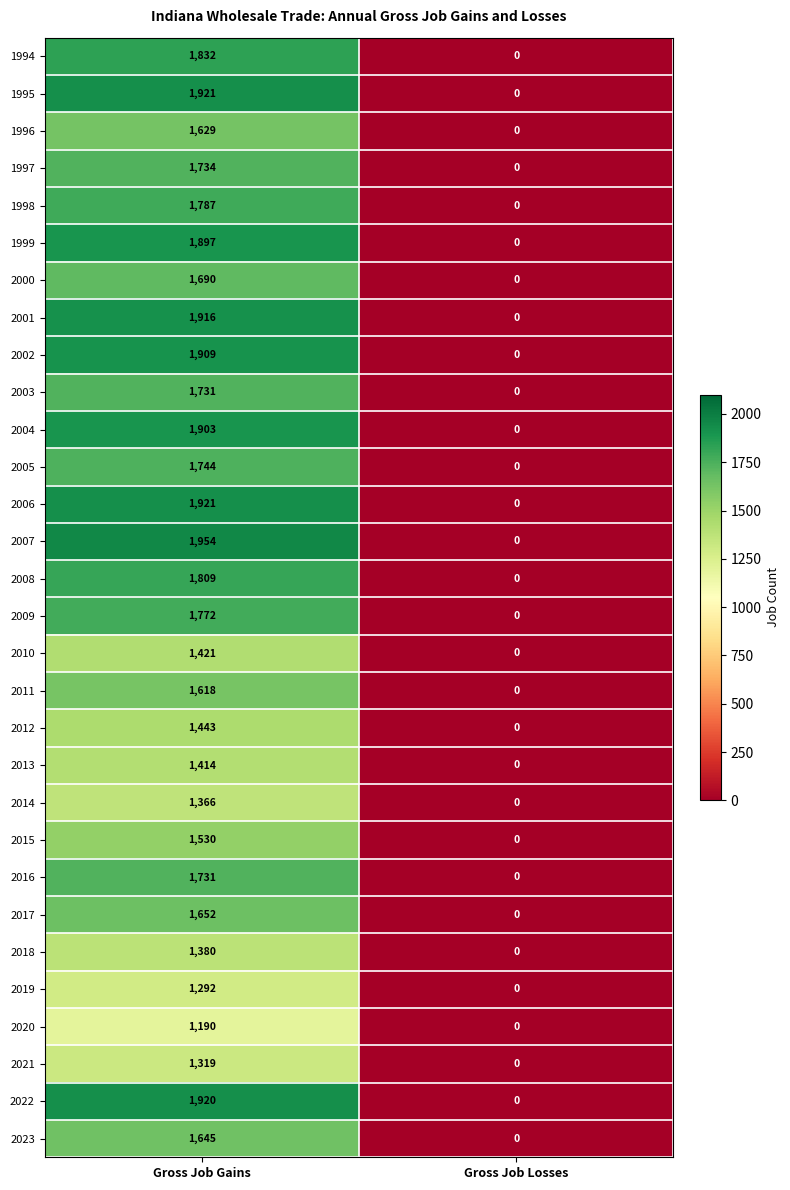

The 2017 series shows 0 at Gross Job Losses. True or false?

True